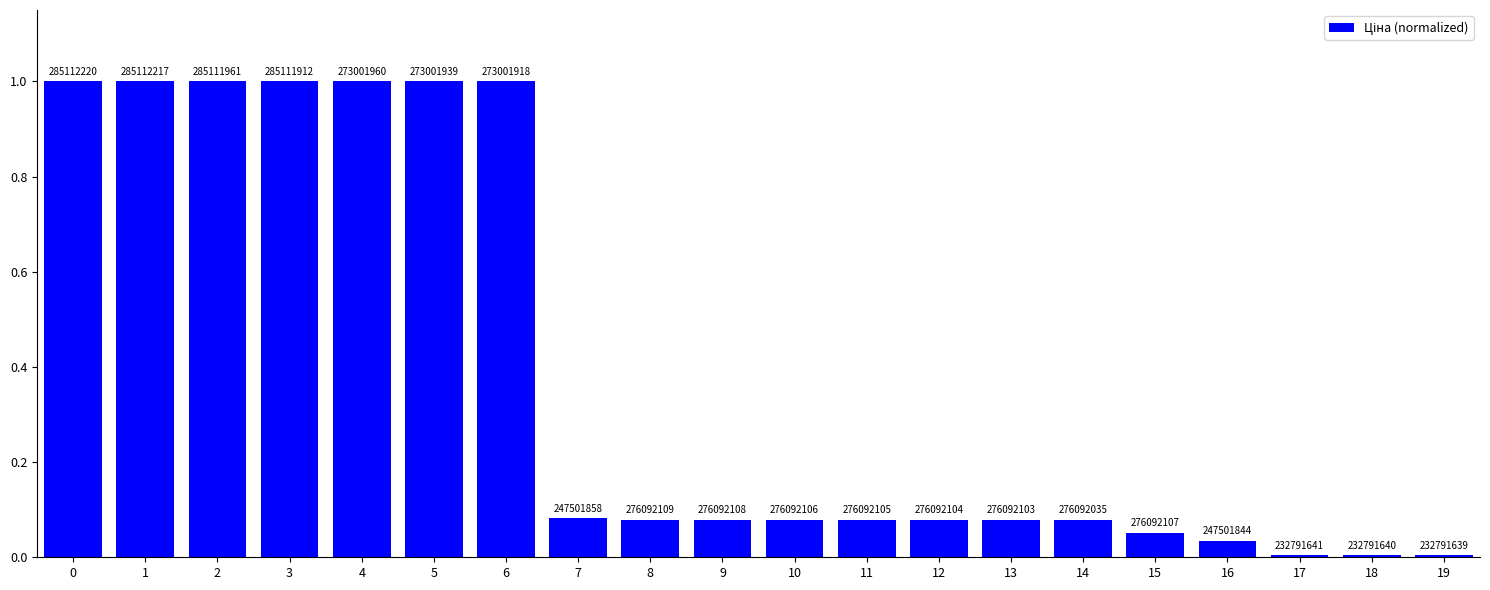

What is the change in value from 0 to 15?

-0.9